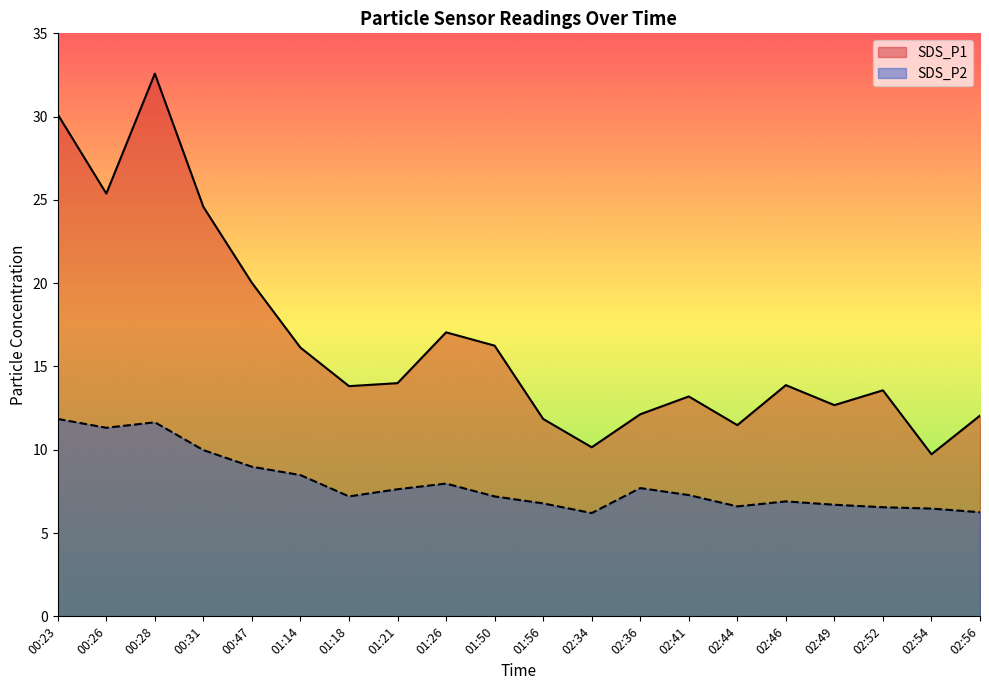

How many lines are shown in the chart?

2